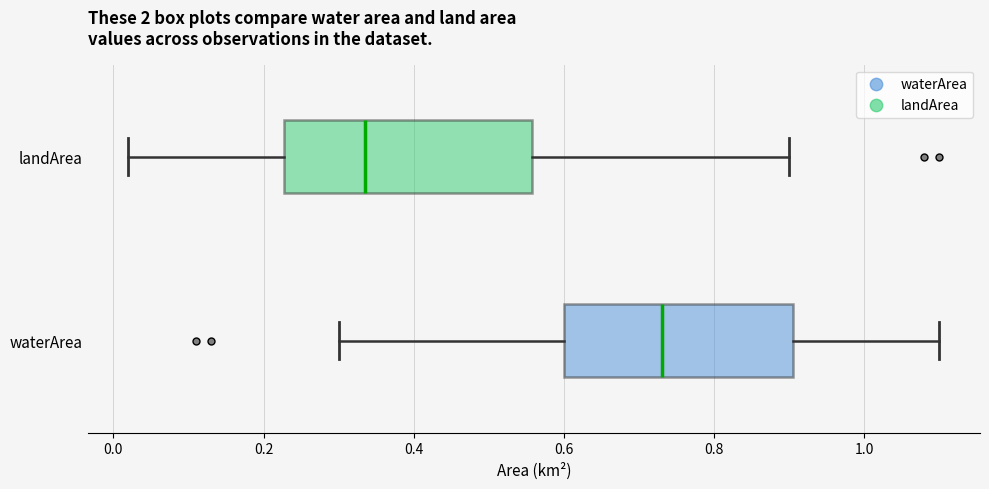

Which box has the furthest to the right median line?

waterArea